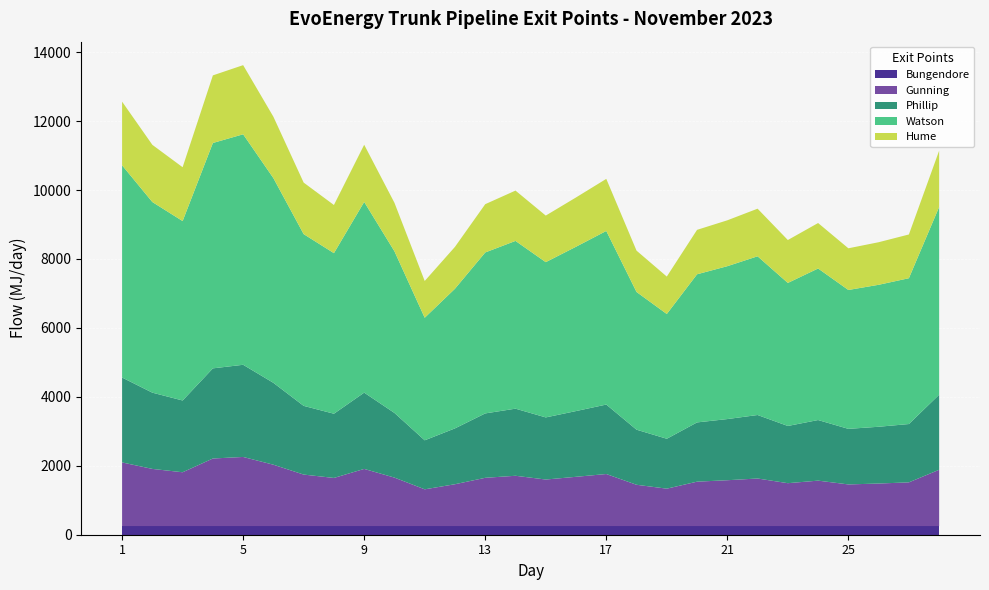

Reading left to right, what are all the values shown in this chart?

Bungendore: 250	250	250	250	250	250	250	250	250	250	250	250	250	250	250	250	250	250	250	250	250	250	250	250	250	250	250	250
Gunning: 1847	1659	1562	1961	2006	1781	1495	1397	1659	1407	1067	1215	1401	1460	1351	1430	1511	1199	1086	1289	1331	1381	1245	1319	1209	1235	1269	1634
Phillip: 2463	2212	2082	2615	2674	2375	1993	1863	2213	1876	1422	1620	1868	1947	1802	1907	2015	1598	1448	1719	1774	1842	1660	1758	1612	1647	1692	2178
Watson: 6156	5530	5205	6538	6686	5938	4982	4658	5532	4689	3555	4051	4669	4866	4504	4767	5036	3995	3619	4297	4435	4604	4149	4396	4029	4118	4230	5445
Hume: 1847	1659	1562	1961	2006	1781	1495	1397	1659	1407	1067	1215	1401	1460	1351	1430	1511	1199	1086	1289	1331	1381	1245	1319	1209	1235	1269	1634